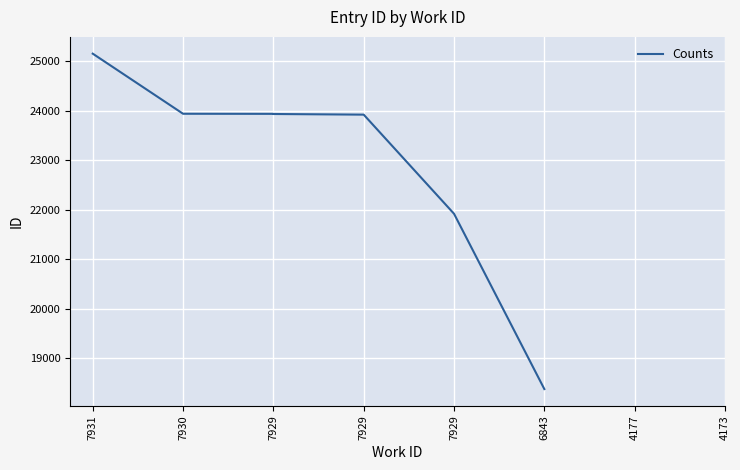

How many data points does each series have?

8